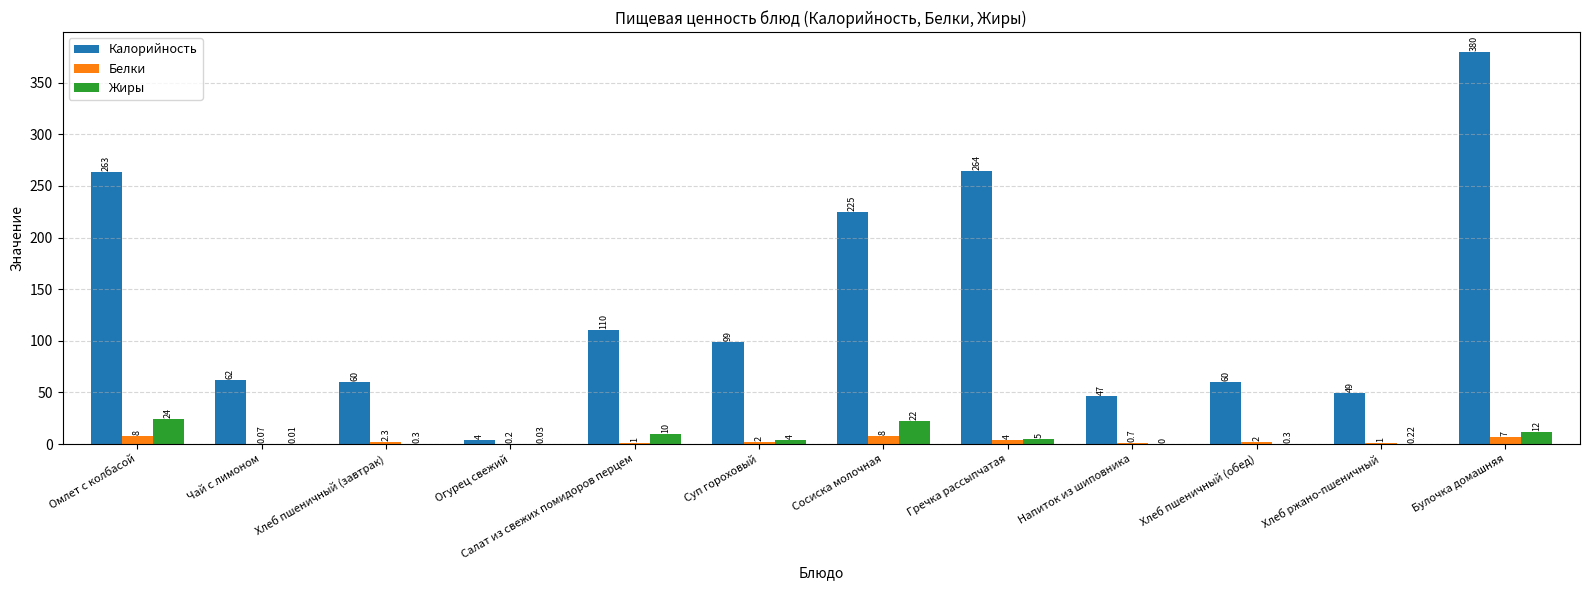

Where does the Жиры series first go above 4?

Омлет с колбасой